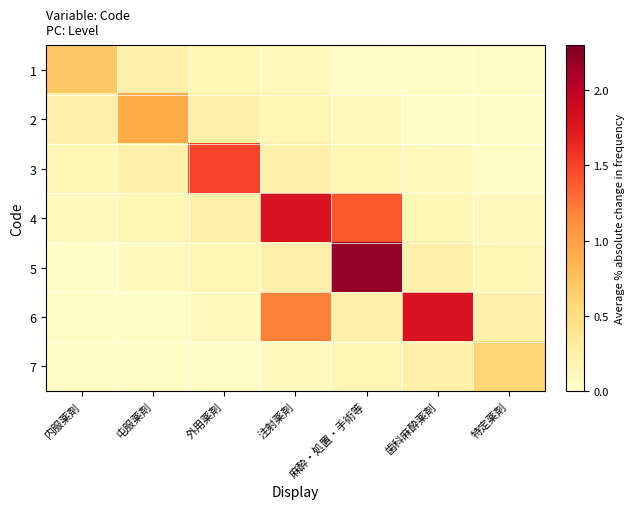

What is the maximum value shown in the chart?

2.2